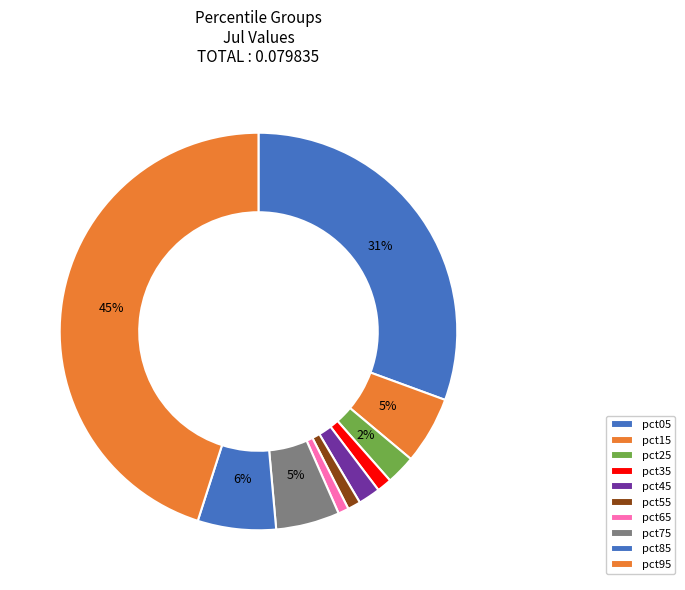

How many segments does this pie chart have?

10